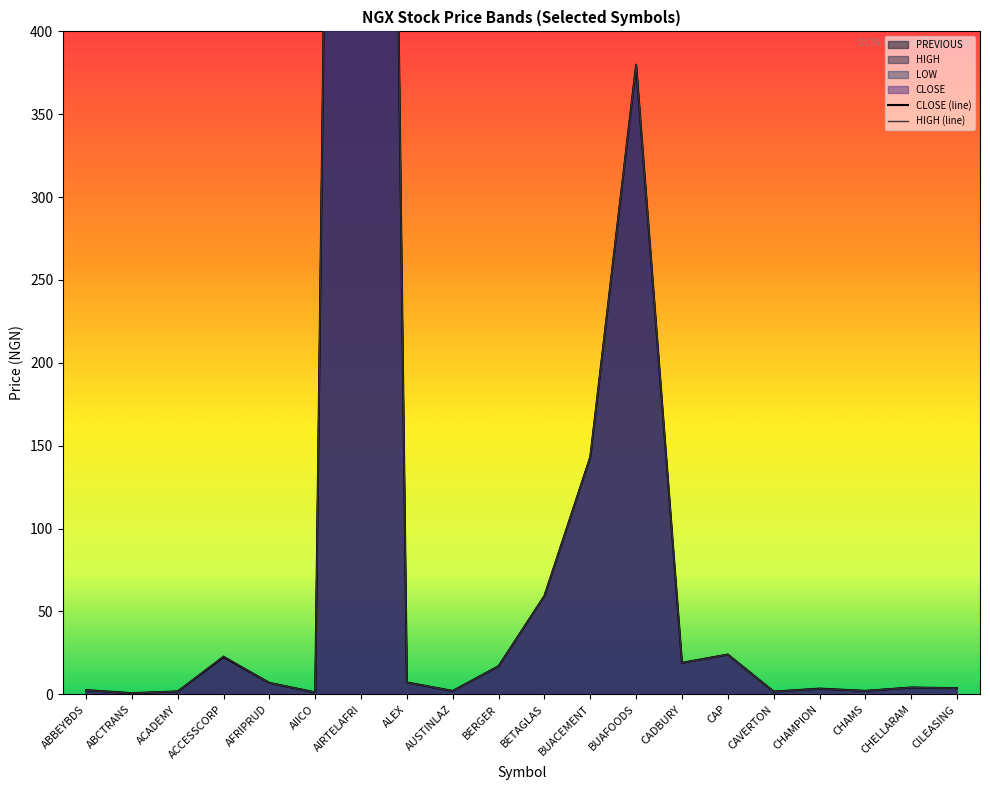

How many lines are shown in the chart?

2